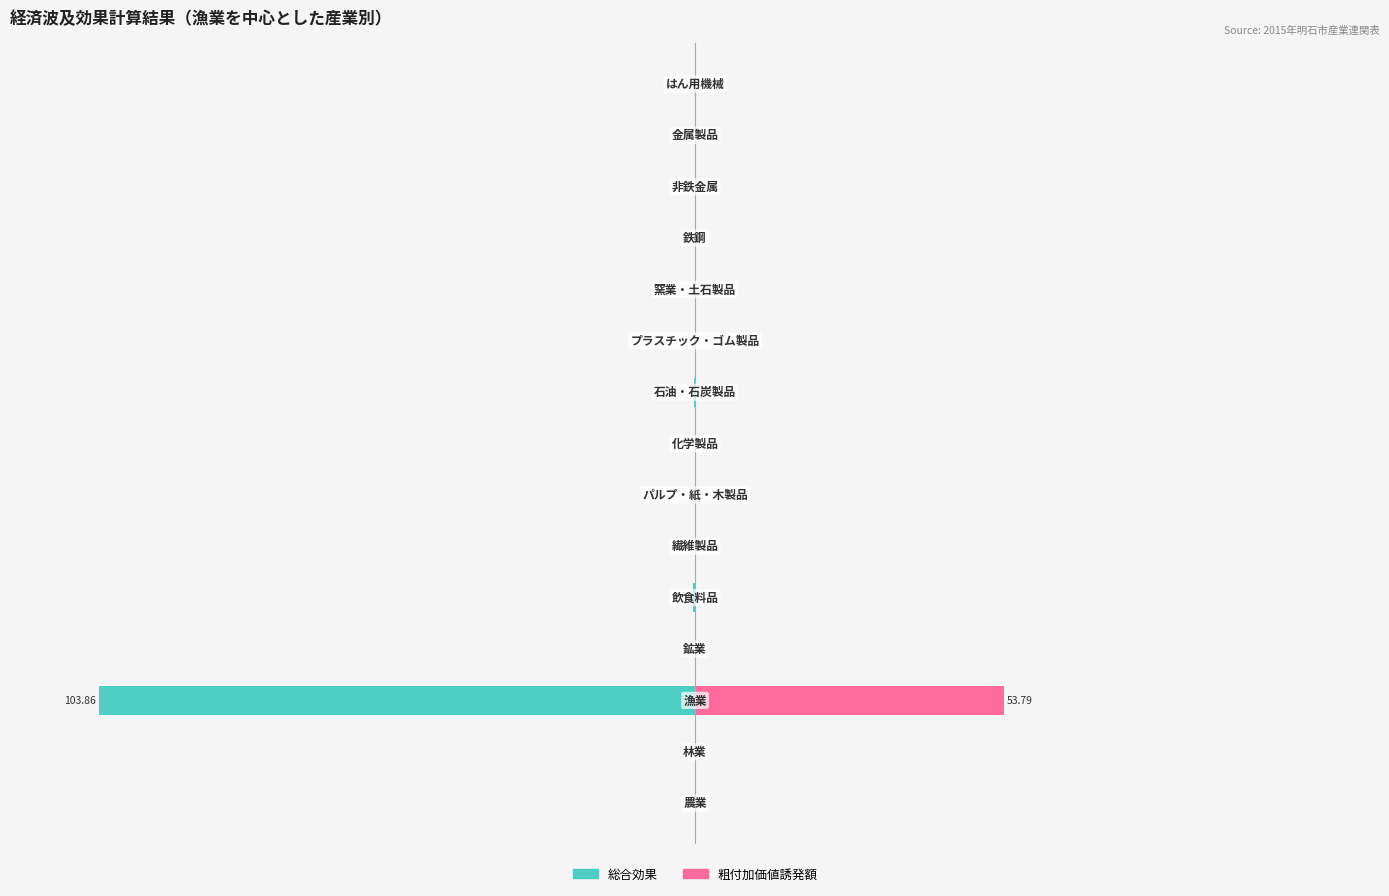

What is the sum of all 総合効果 values?

-100.7